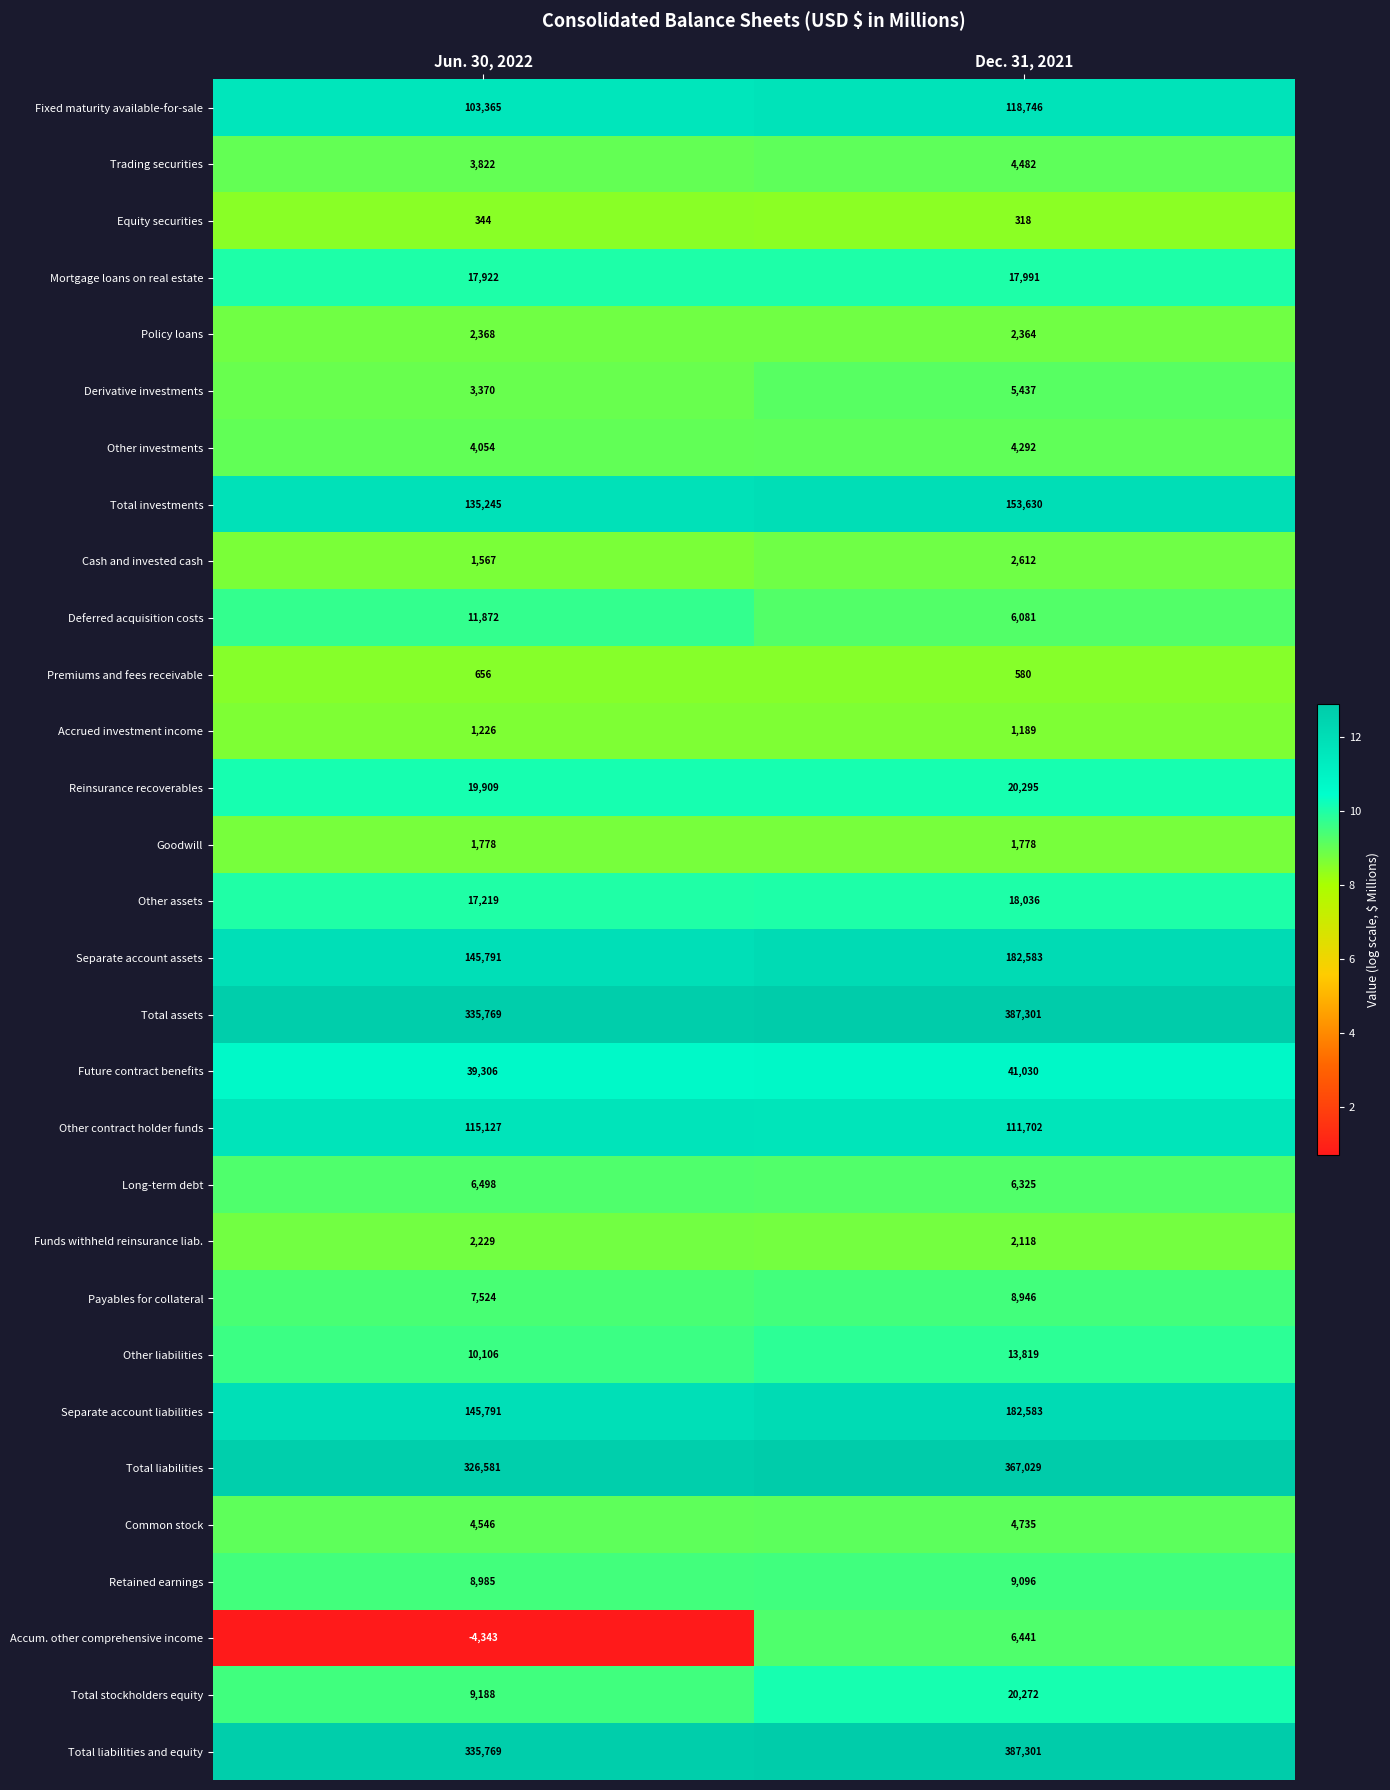

How many data points does each series have?

2